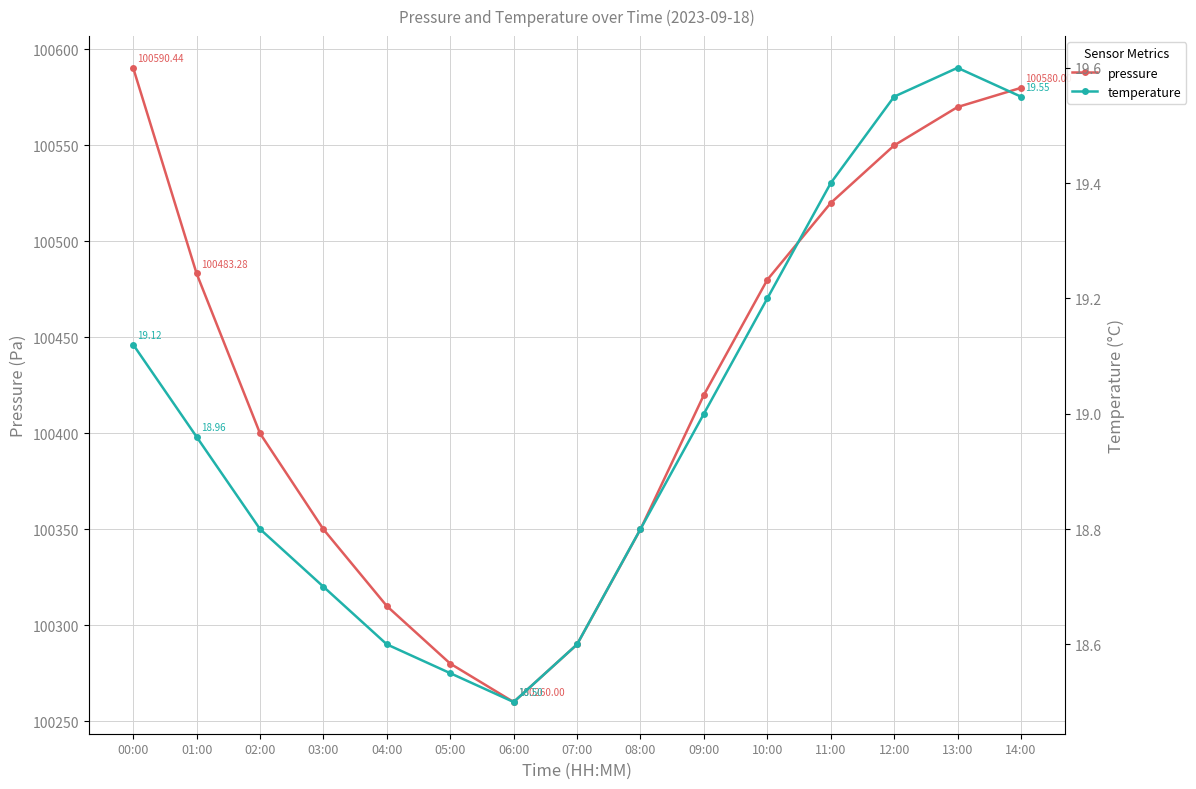

At which label is temperature closest to 19?

09:00